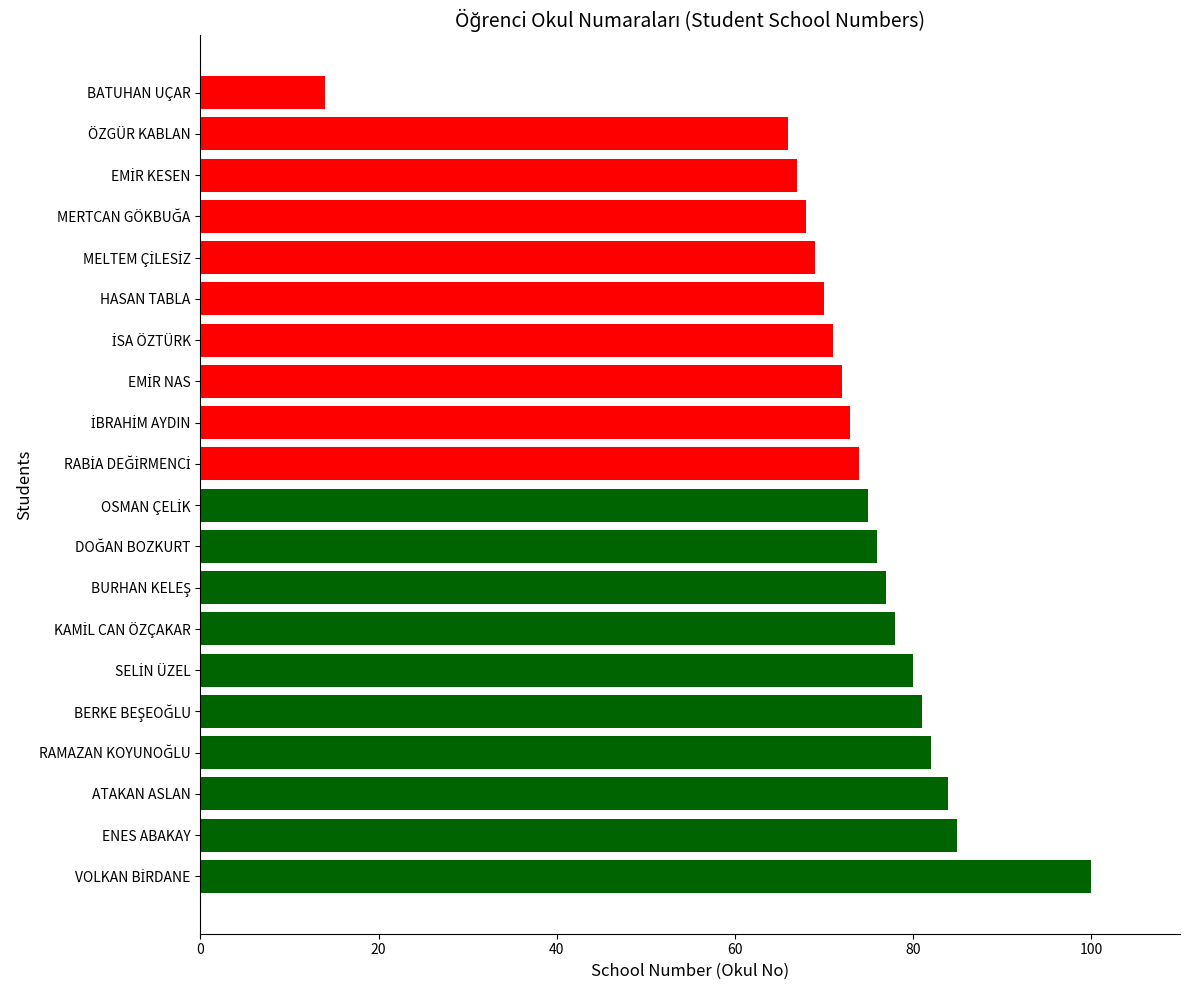

Is it true that the value at ÖZGÜR KABLAN is 66?

True